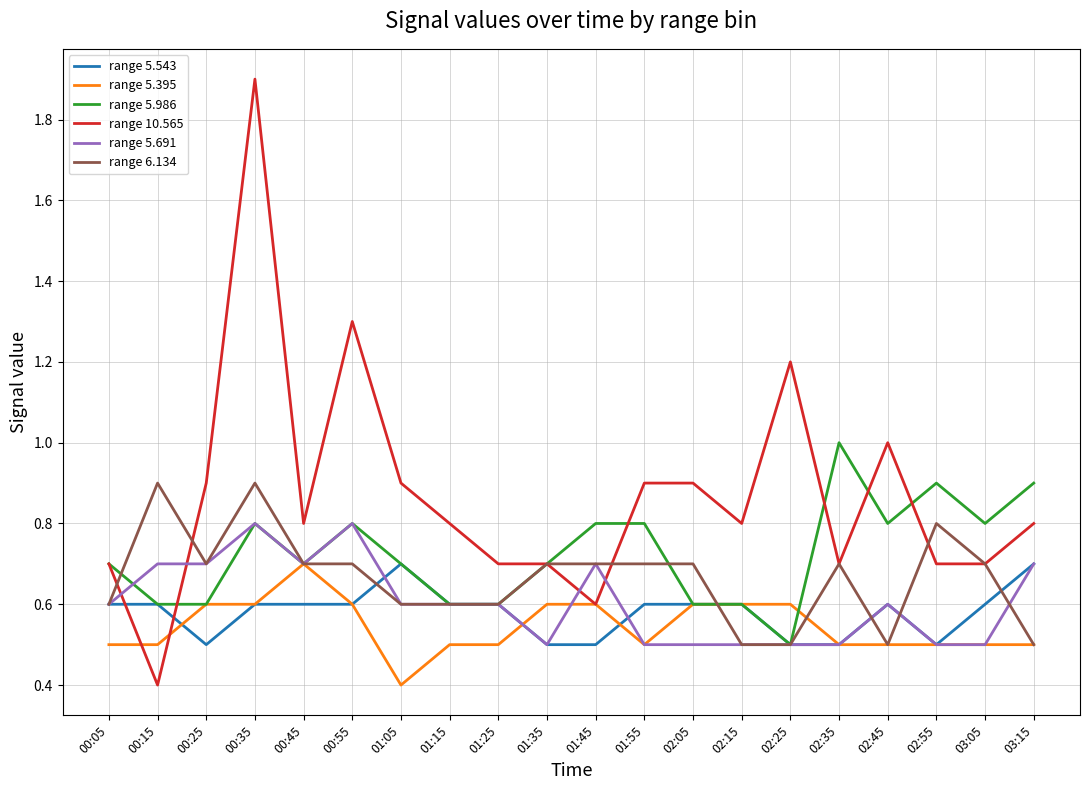

Reading left to right, list all the values displayed in this chart.

range 5.543: 0.6	0.6	0.5	0.6	0.6	0.6	0.7	0.6	0.6	0.5	0.5	0.6	0.6	0.6	0.5	0.5	0.6	0.5	0.6	0.7
range 5.395: 0.5	0.5	0.6	0.6	0.7	0.6	0.4	0.5	0.5	0.6	0.6	0.5	0.6	0.6	0.6	0.5	0.5	0.5	0.5	0.5
range 5.986: 0.7	0.6	0.6	0.8	0.7	0.8	0.7	0.6	0.6	0.7	0.8	0.8	0.6	0.6	0.5	1.0	0.8	0.9	0.8	0.9
range 10.565: 0.7	0.4	0.9	1.9	0.8	1.3	0.9	0.8	0.7	0.7	0.6	0.9	0.9	0.8	1.2	0.7	1.0	0.7	0.7	0.8
range 5.691: 0.6	0.7	0.7	0.8	0.7	0.8	0.6	0.6	0.6	0.5	0.7	0.5	0.5	0.5	0.5	0.5	0.6	0.5	0.5	0.7
range 6.134: 0.6	0.9	0.7	0.9	0.7	0.7	0.6	0.6	0.6	0.7	0.7	0.7	0.7	0.5	0.5	0.7	0.5	0.8	0.7	0.5